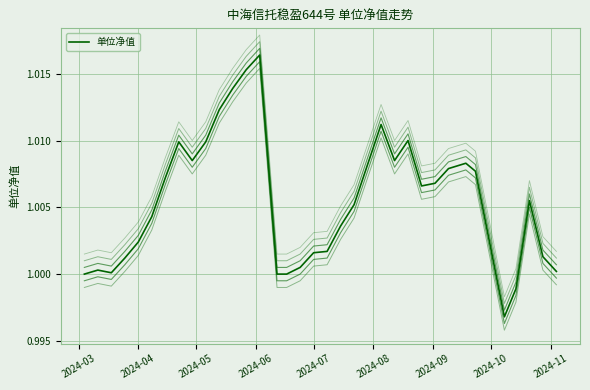

What is the average value?

1.0